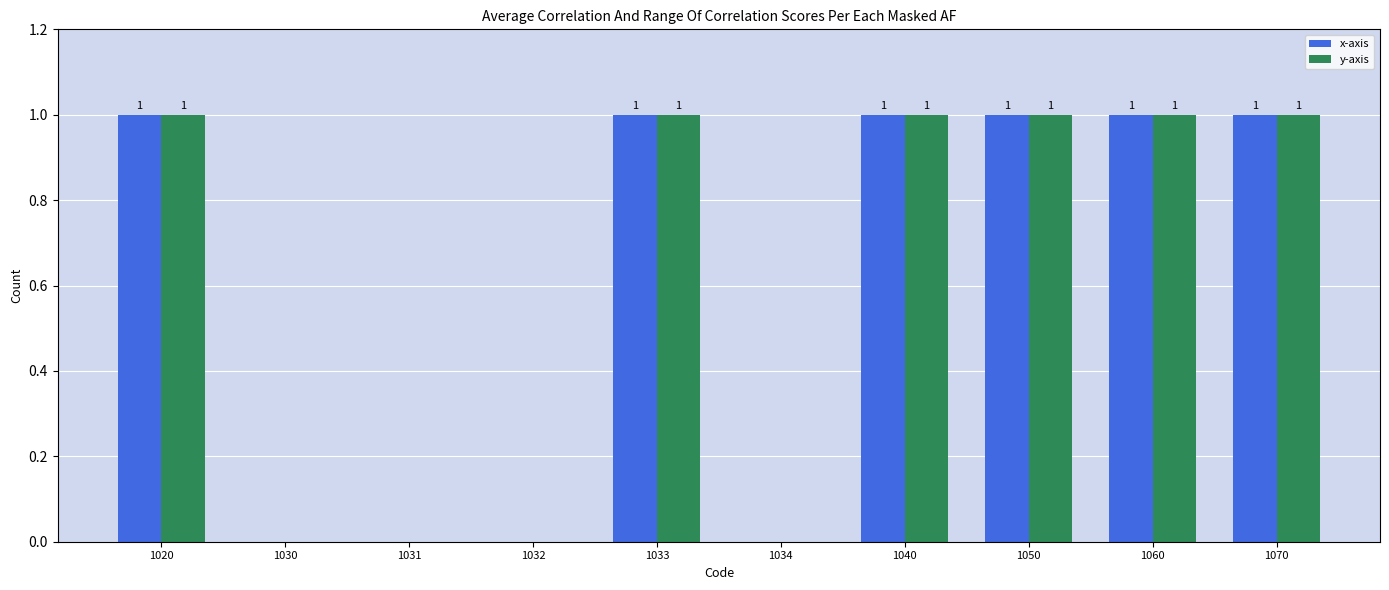

How many y-axis values are between 0 and 1?

10